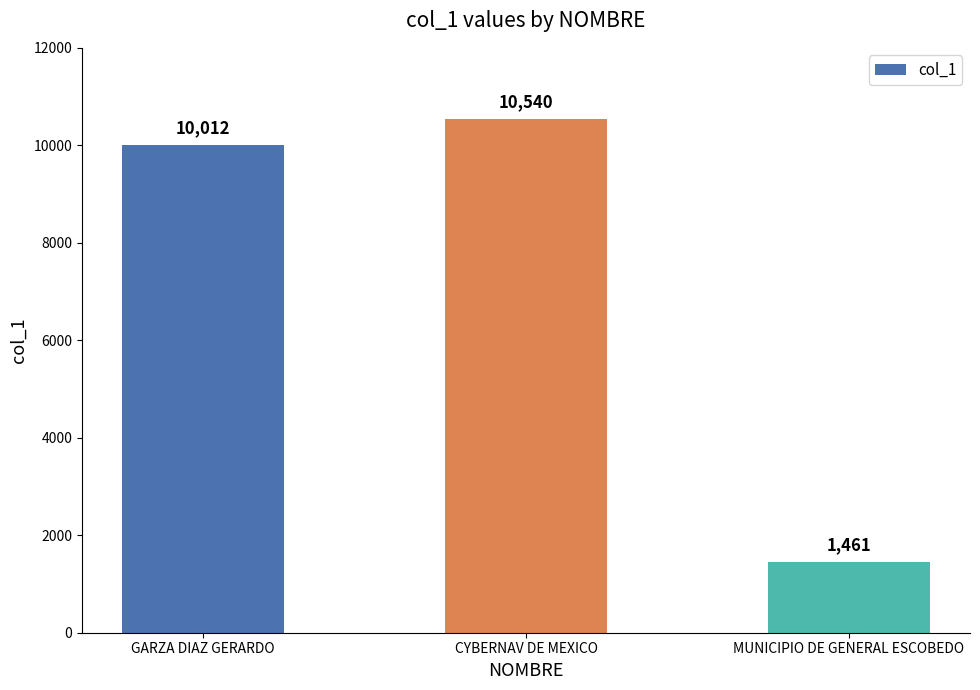

Which has a higher value, CYBERNAV DE MEXICO or GARZA DIAZ GERARDO?

CYBERNAV DE MEXICO